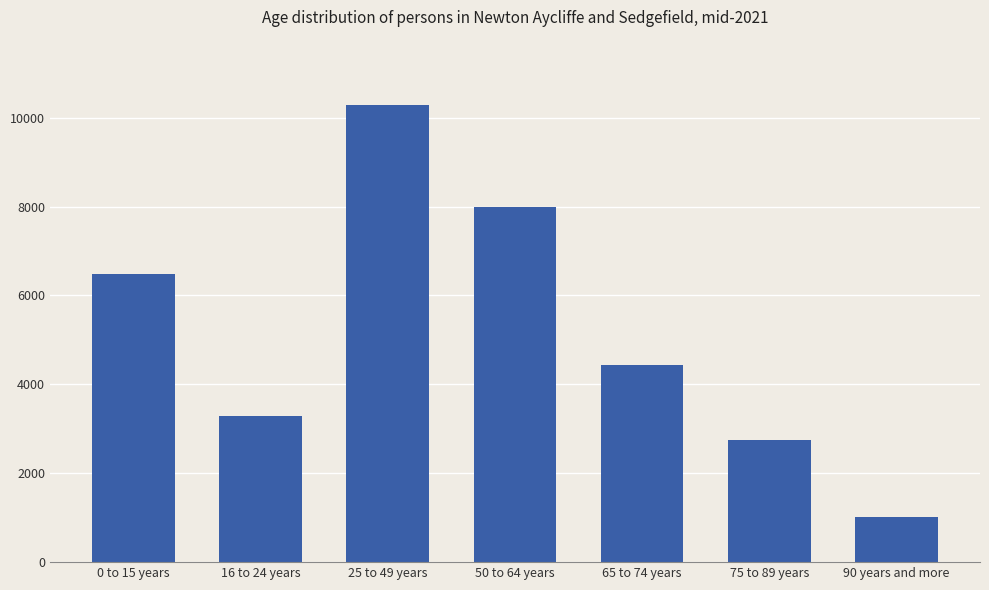

At which category does the chart reach its minimum across all series?

90 years and more